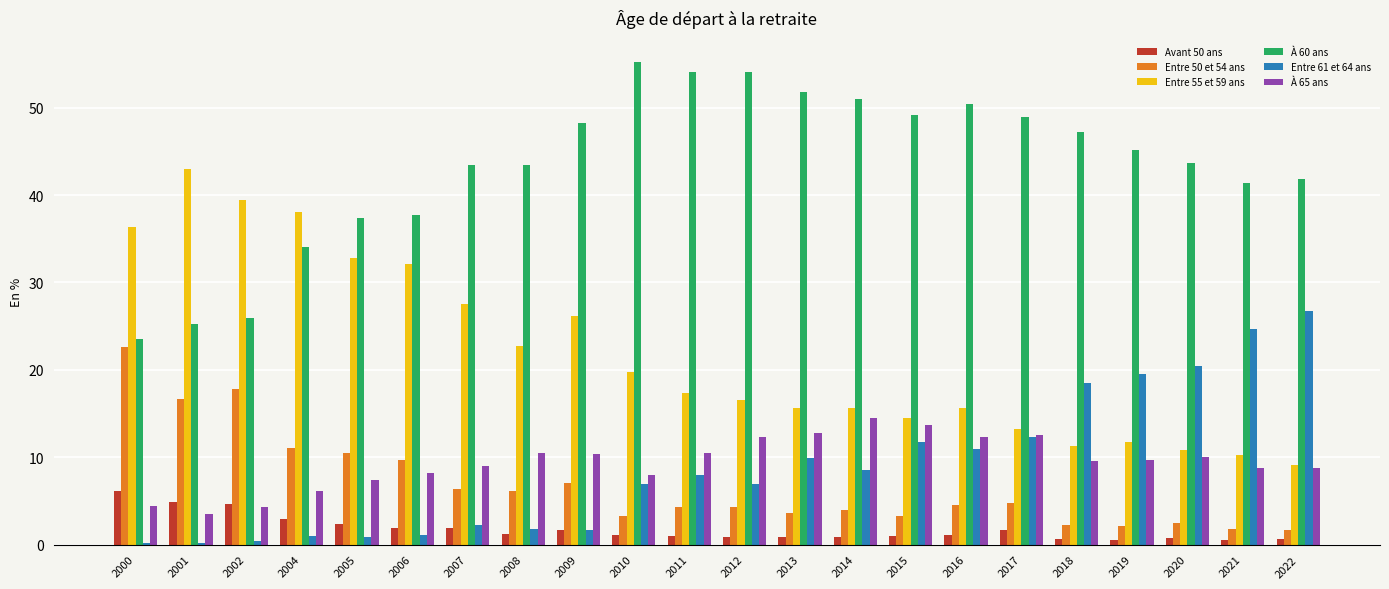

What value does the Entre 50 et 54 ans series have at 2006?

9.7